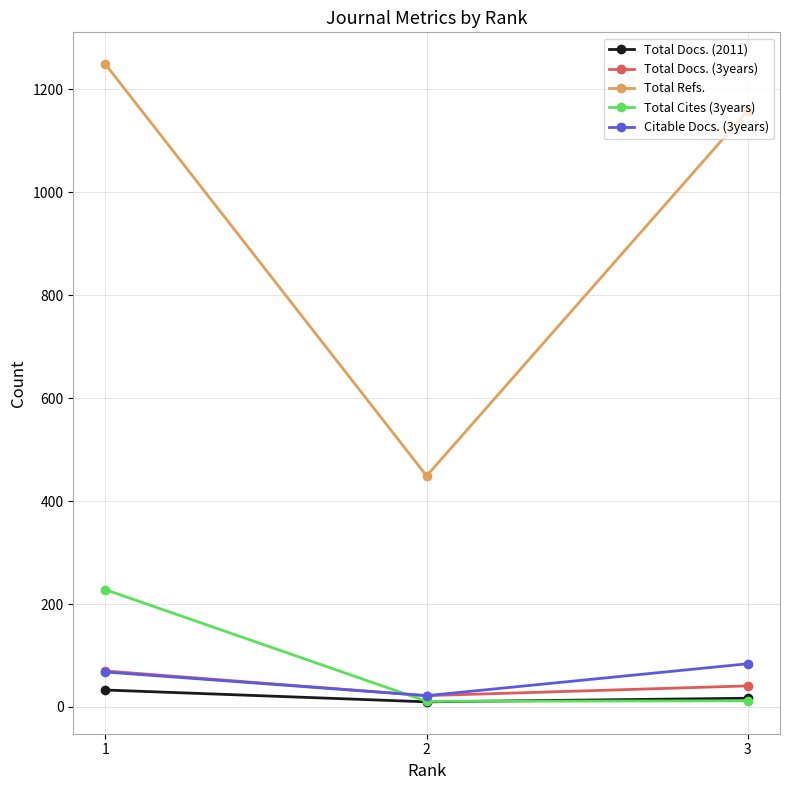

Where is Total Refs. nearest to the value 849?

3